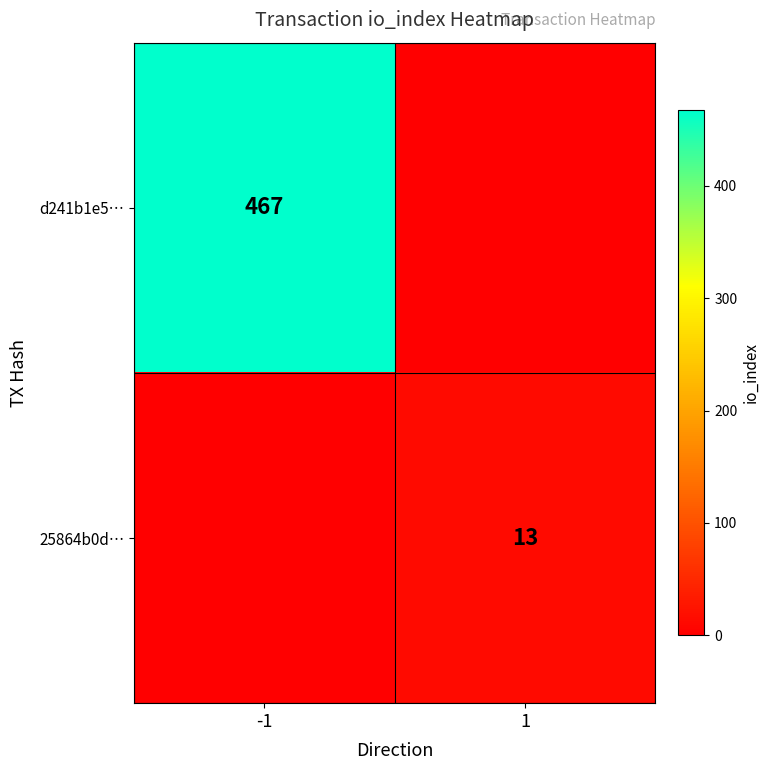

What is the spread (max minus min) of values at 1?

13